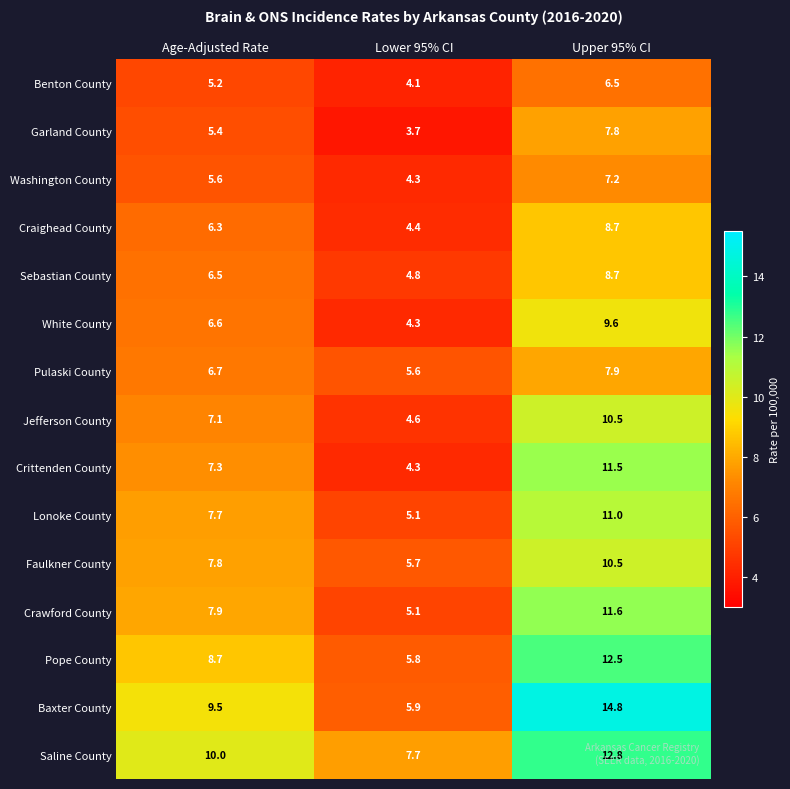

At which label is Crittenden County closest to 7?

Age-Adjusted Rate